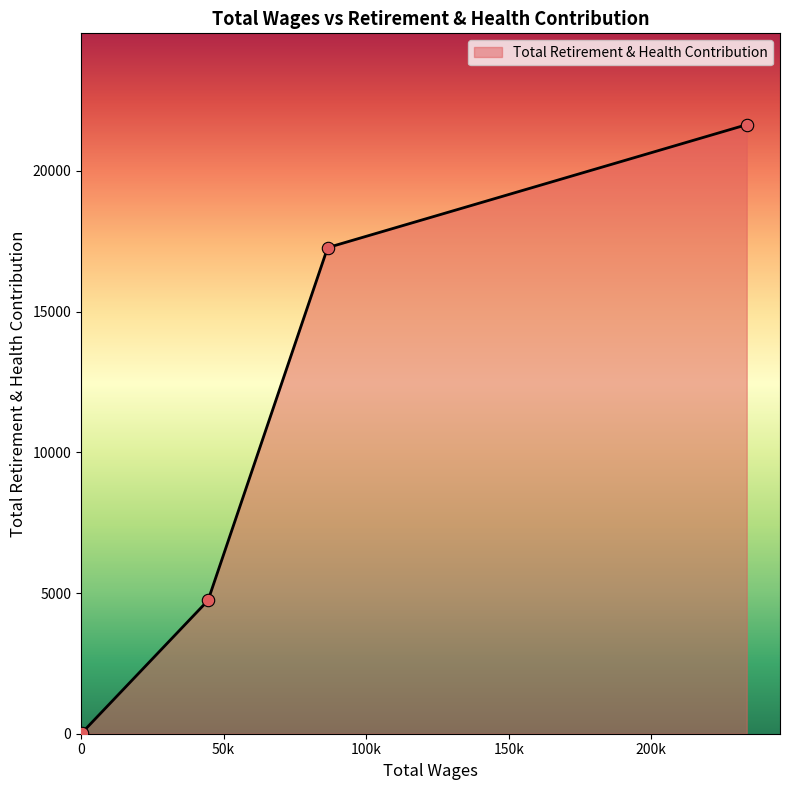

What is the difference between the maximum and second lowest values?

16902